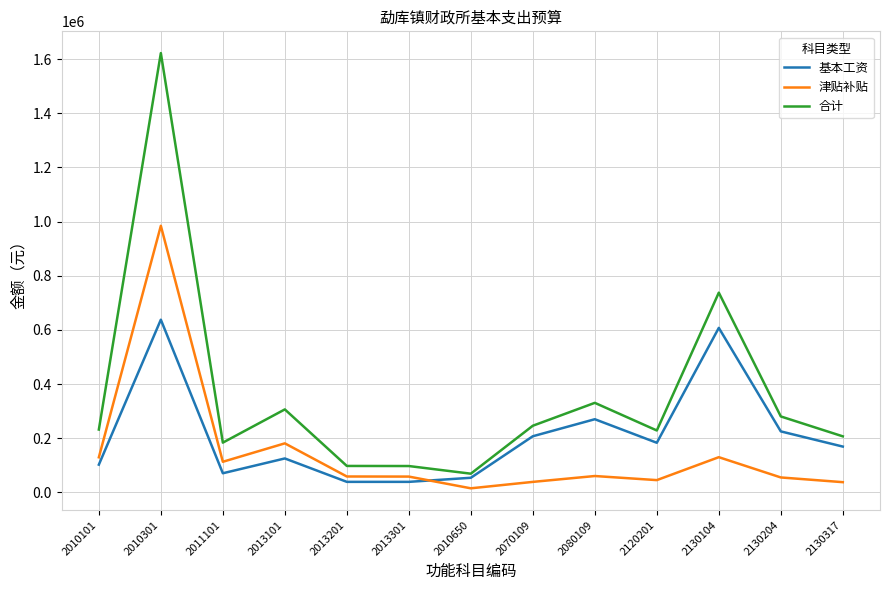

True or false: 津贴补贴 and 合计 cross at least once.

False